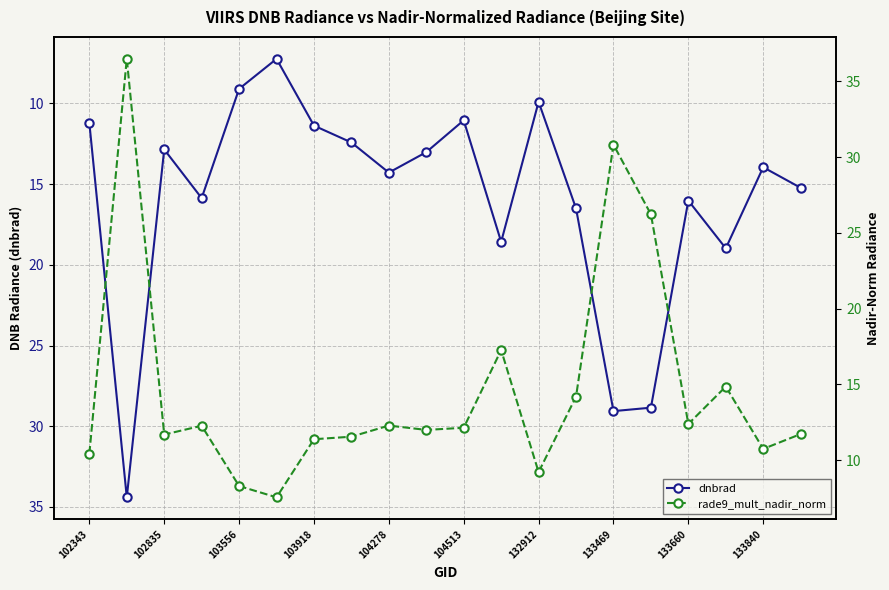

The value of rade9_mult_nadir_norm at 17 is 14.9. True or false?

True